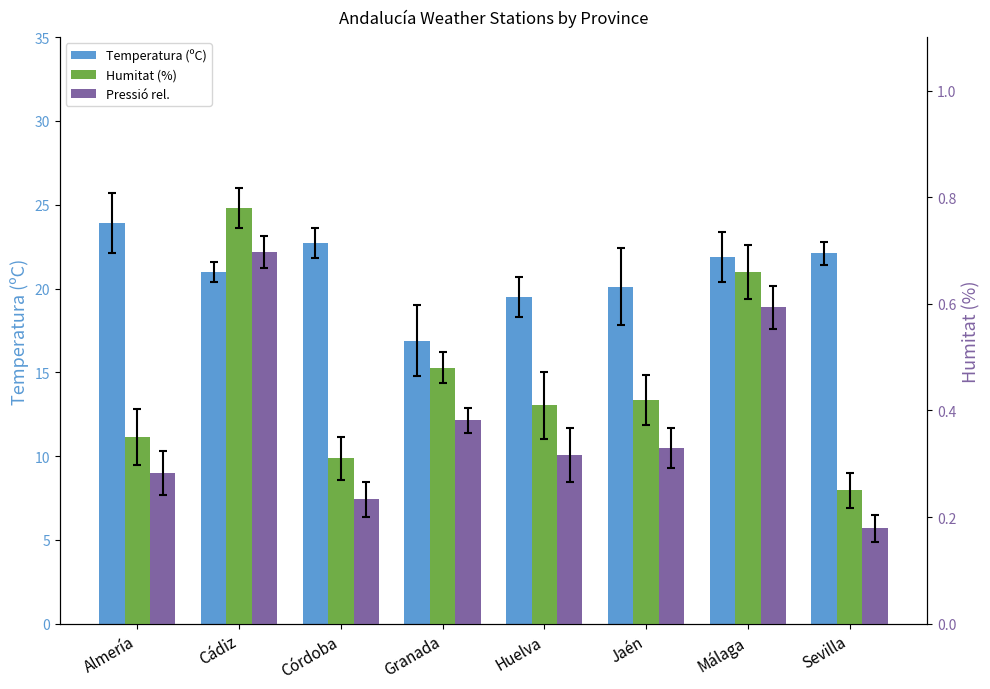

Which label corresponds to the smallest value in the chart?

Sevilla